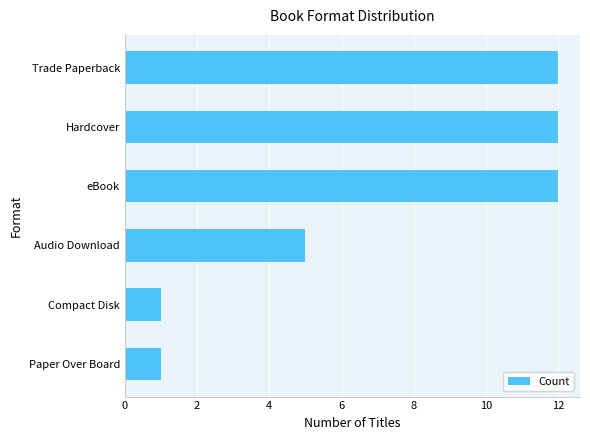

What is the sum of all values?

43